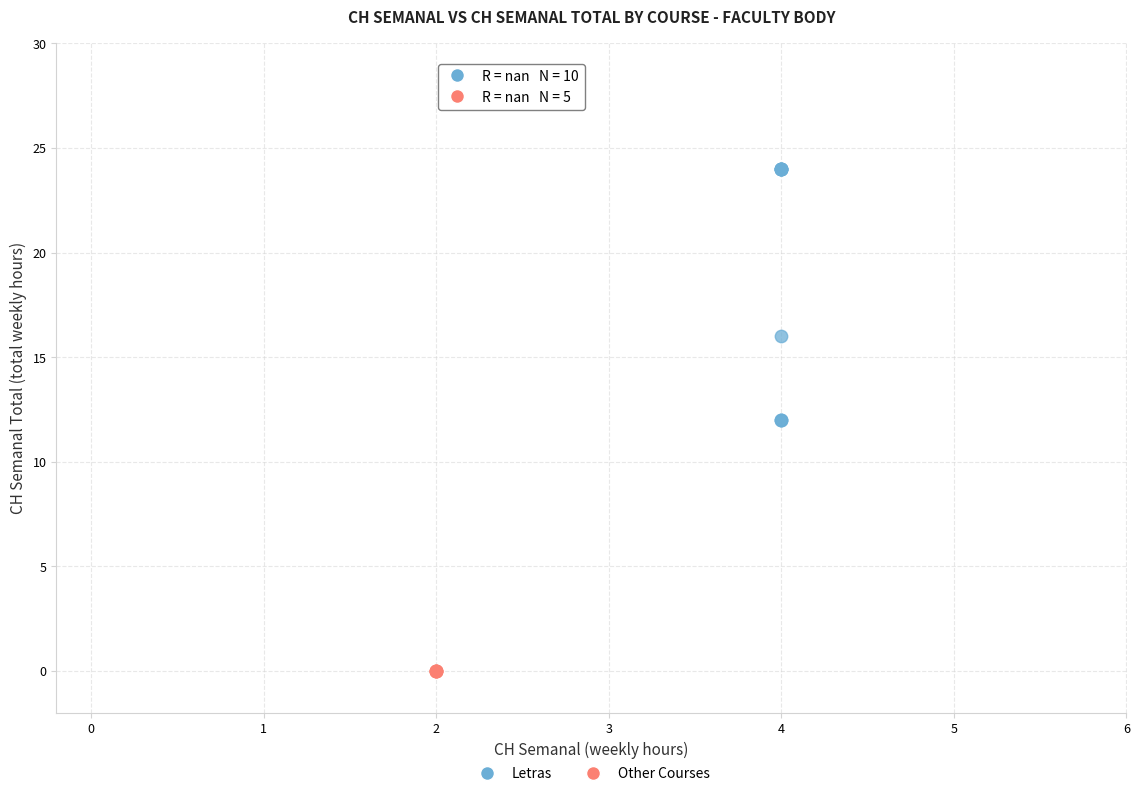

Which series reaches the maximum Y coordinate?

Letras